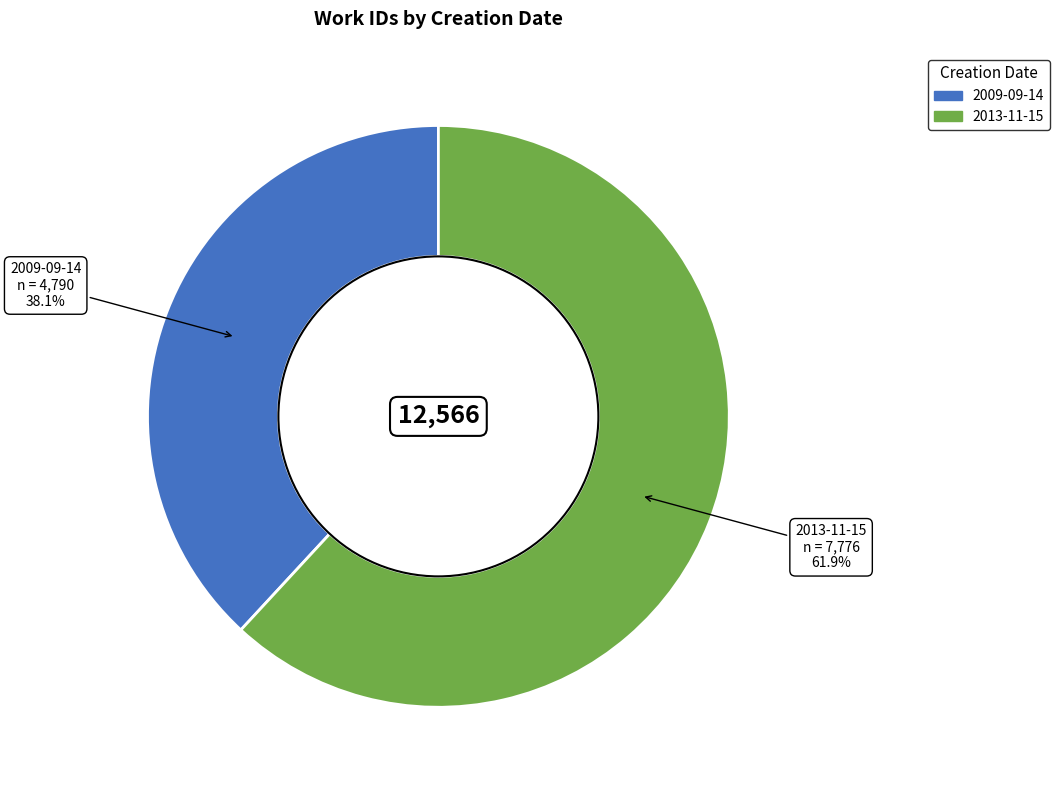

To the nearest percent, what is the combined percentage of 2009-09-14 and 2013-11-15?

100%